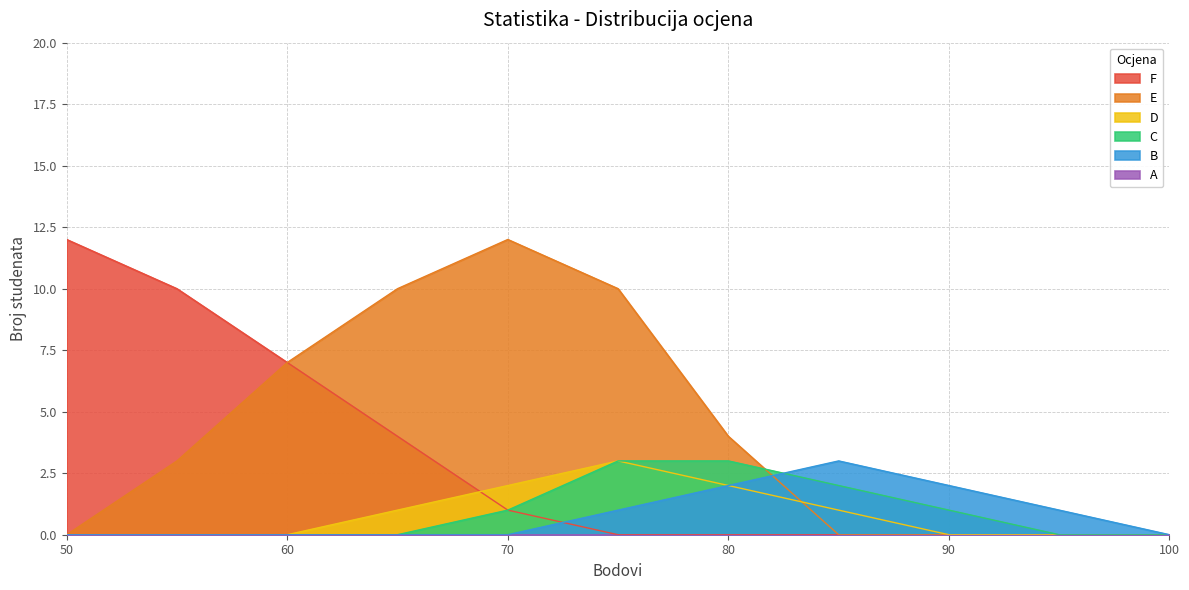

How many lines are shown in the chart?

6